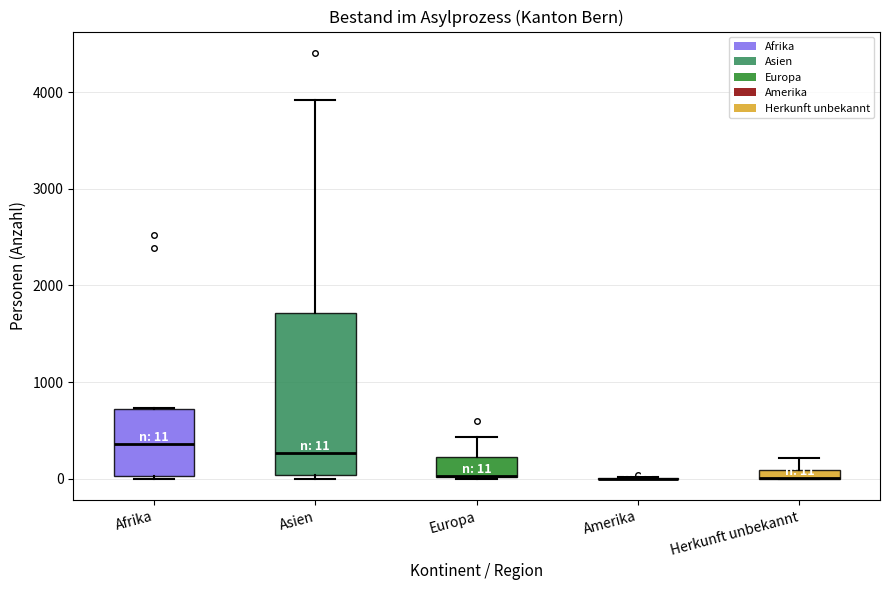

Which box is the tallest, from its lower edge to its upper edge?

Asien